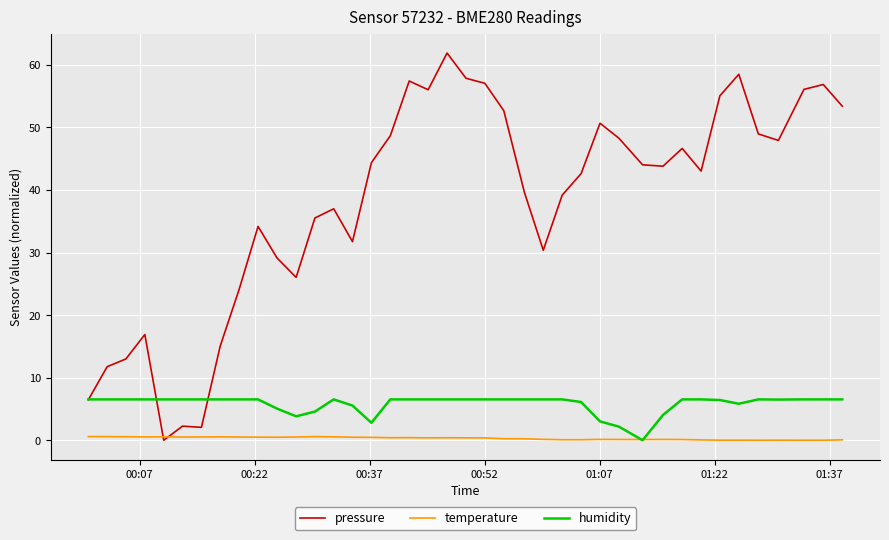

Which series has the largest total across all categories?

pressure